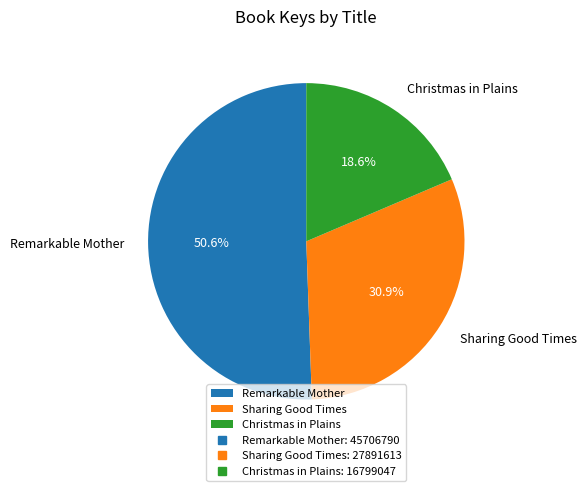

Is the sum of Sharing Good Times and Remarkable Mother greater than half?

Yes